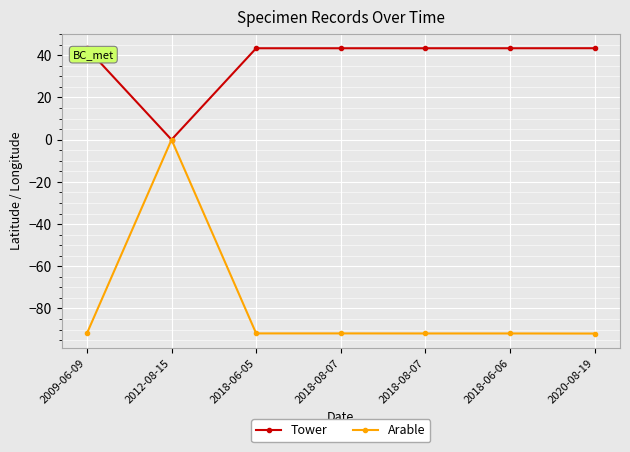

How many lines are shown in the chart?

2